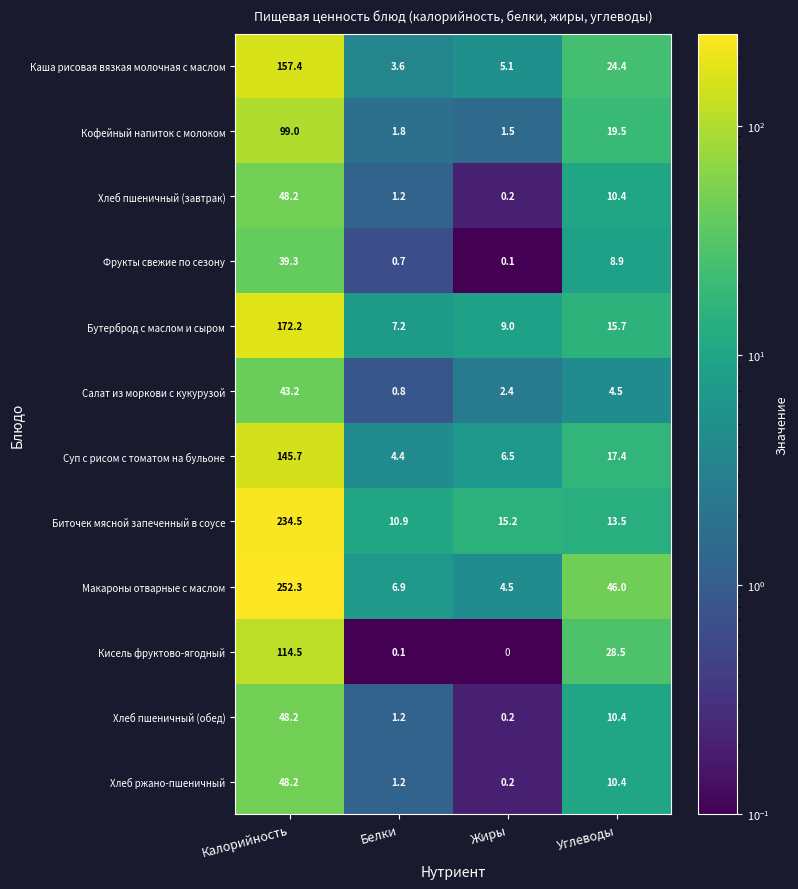

Count the number of data series in this chart.

12